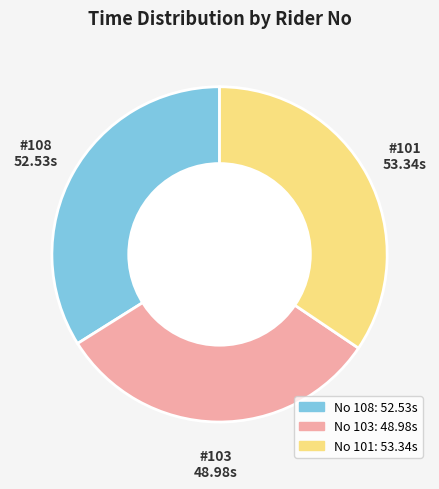

Is there any slice that represents more than half of the pie?

No